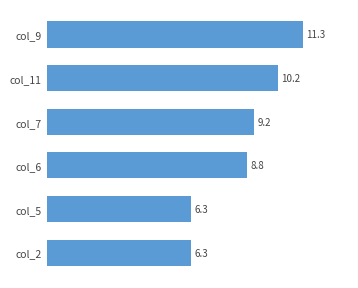

What is the greatest value displayed?

11.3